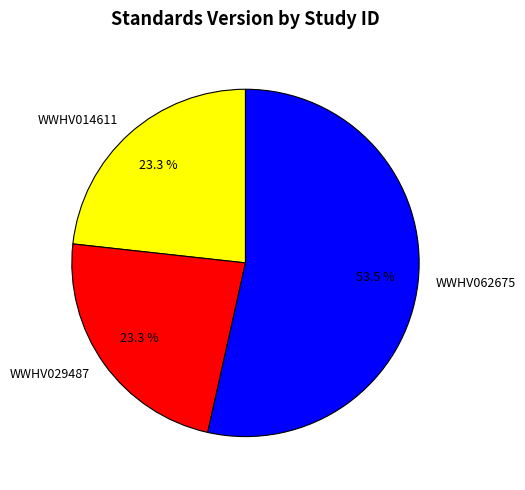

Which slice is the largest?

WWHV062675